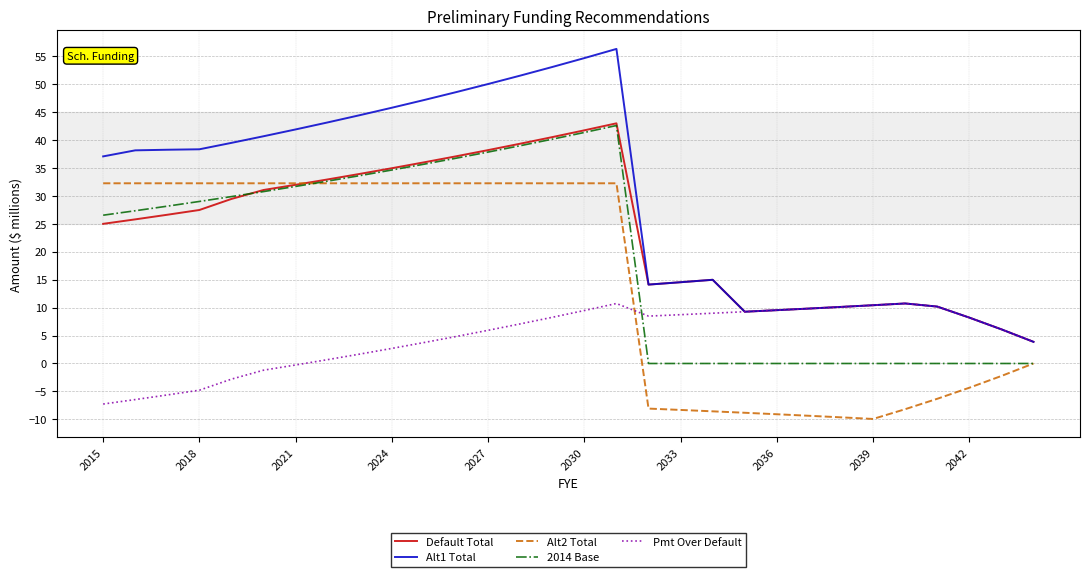

What is the minimum value for Pmt Over Default?

-7.2